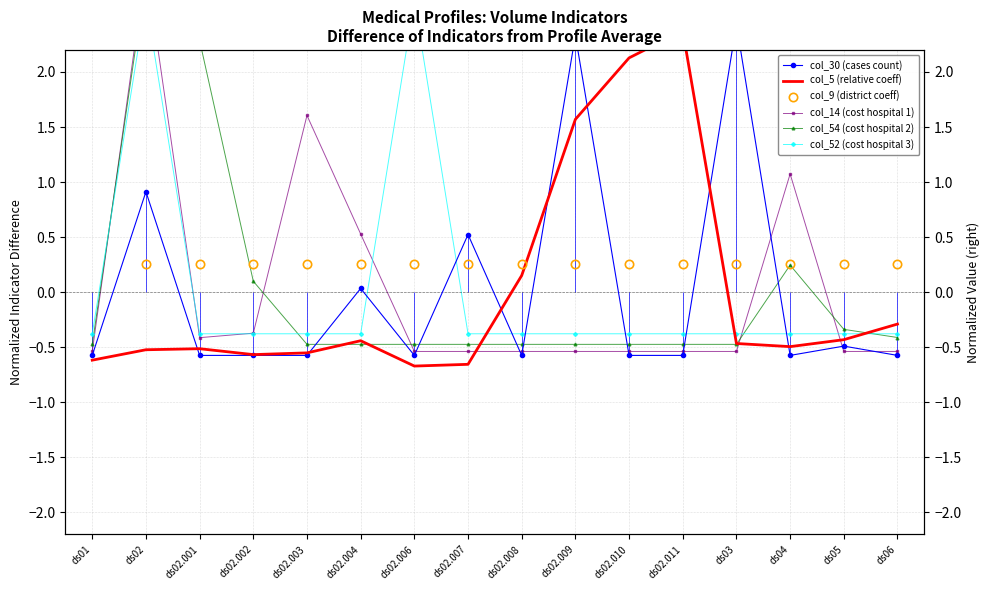

Which label corresponds to the smallest value in the chart?

ds01